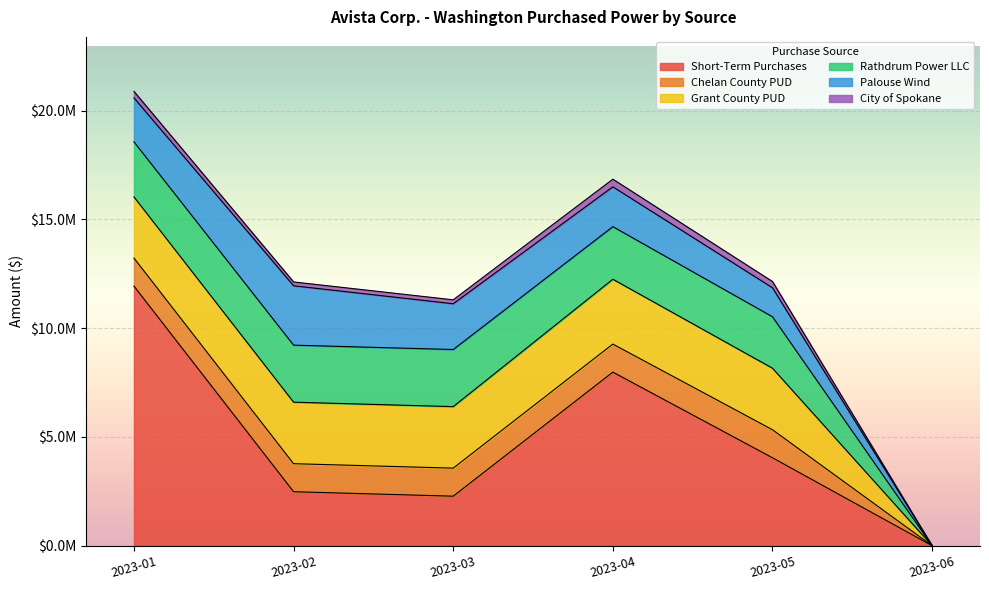

Which label corresponds to the largest value in the chart?

2023-01